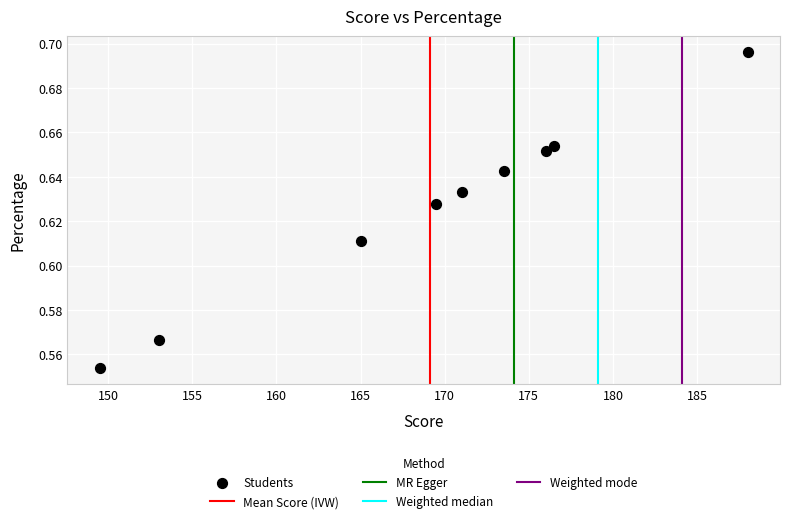

What is the average X value?

169.1